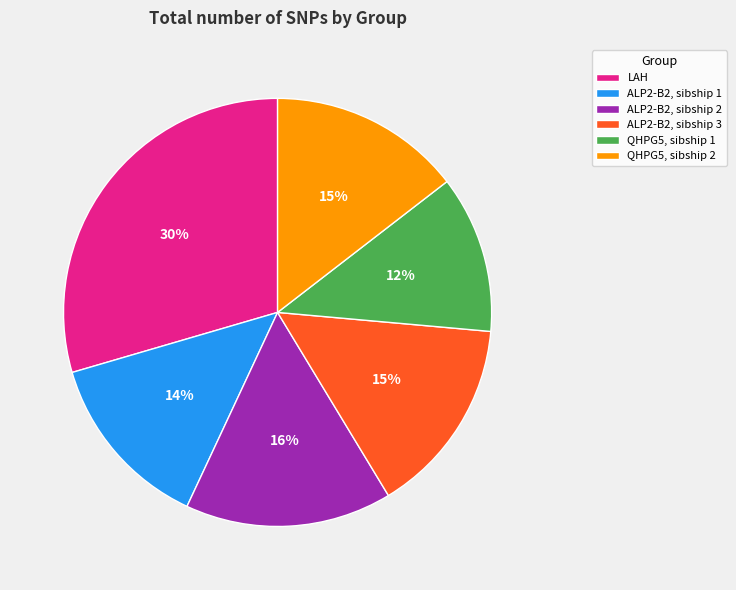

To the nearest percent, what is the difference between the QHPG5, sibship 2 and ALP2-B2, sibship 2 slice percentages?

1%